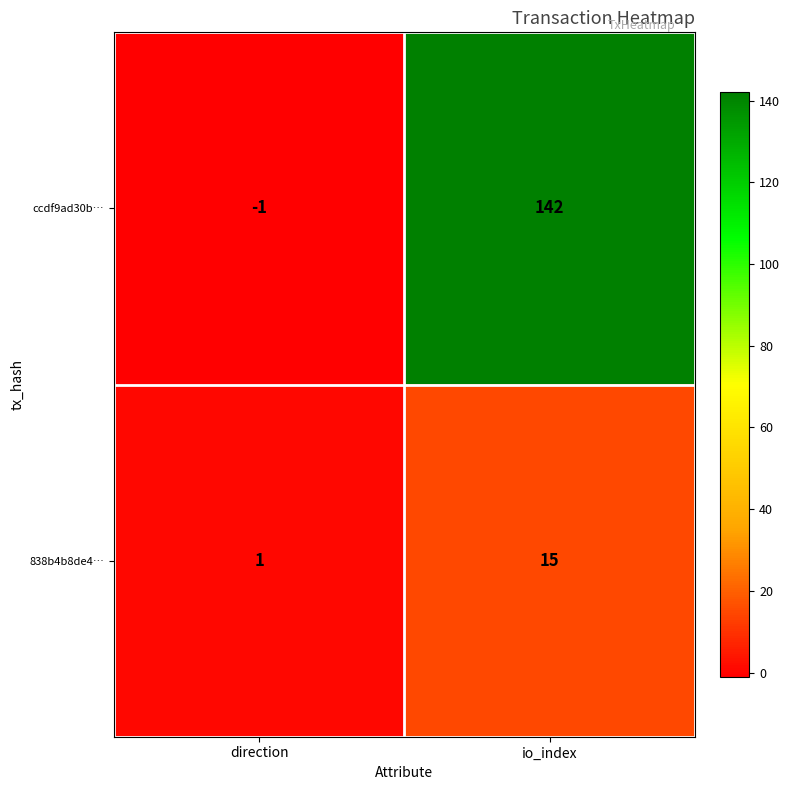

Which label corresponds to the largest value in the chart?

io_index